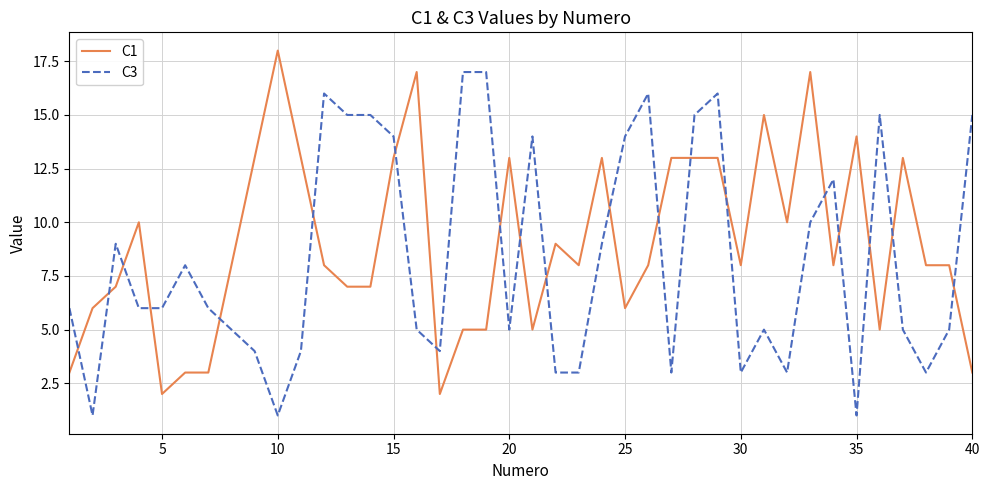

After their last crossing, which series has the higher values: C1 or C3?

C3